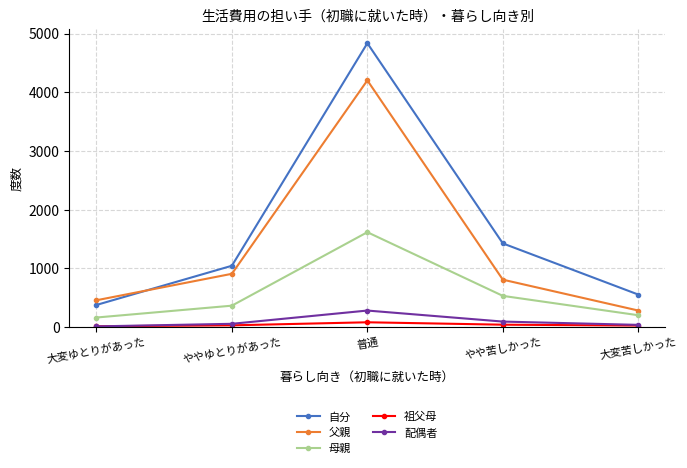

Which series has the largest range (max minus min)?

自分